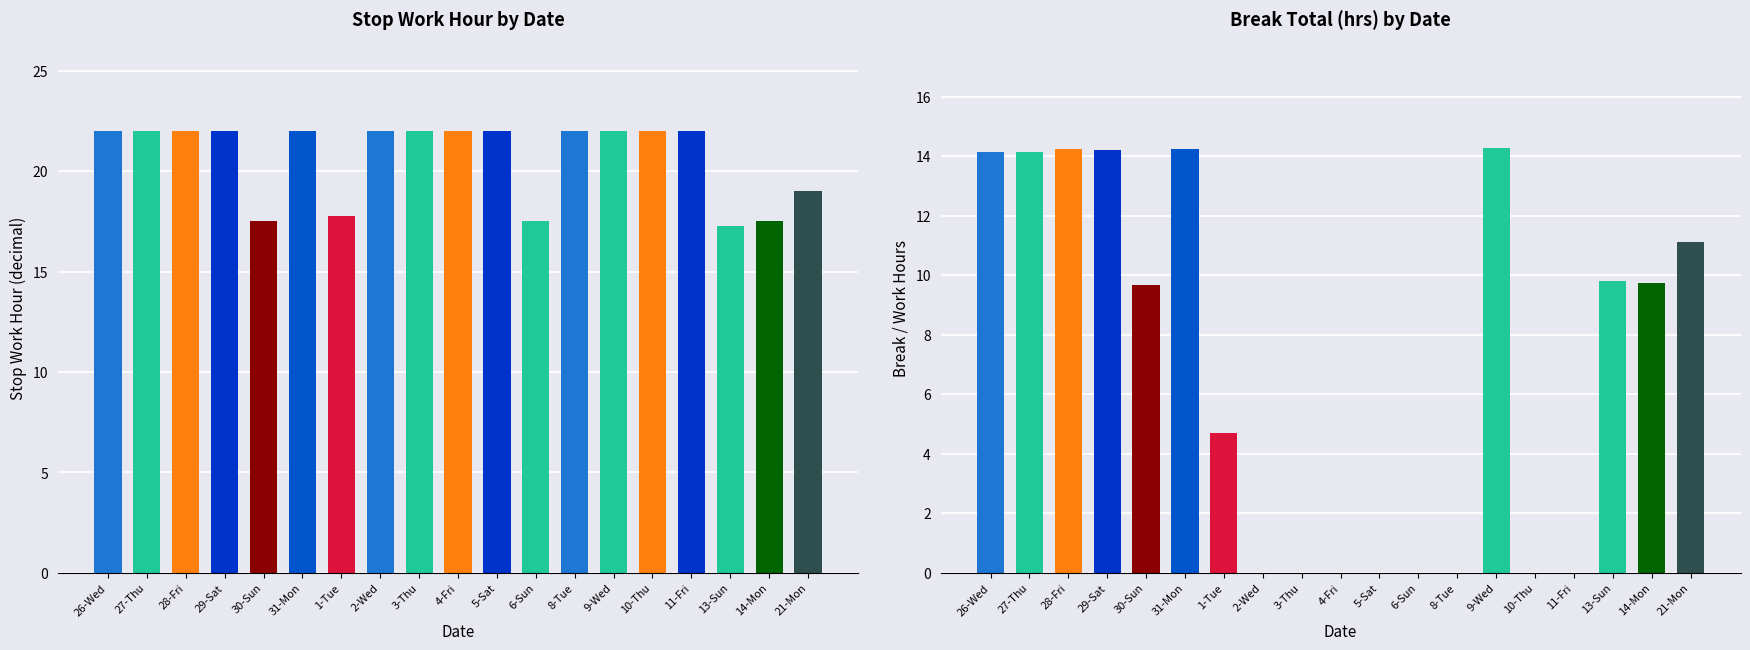

Does the chart contain any negative values?

No